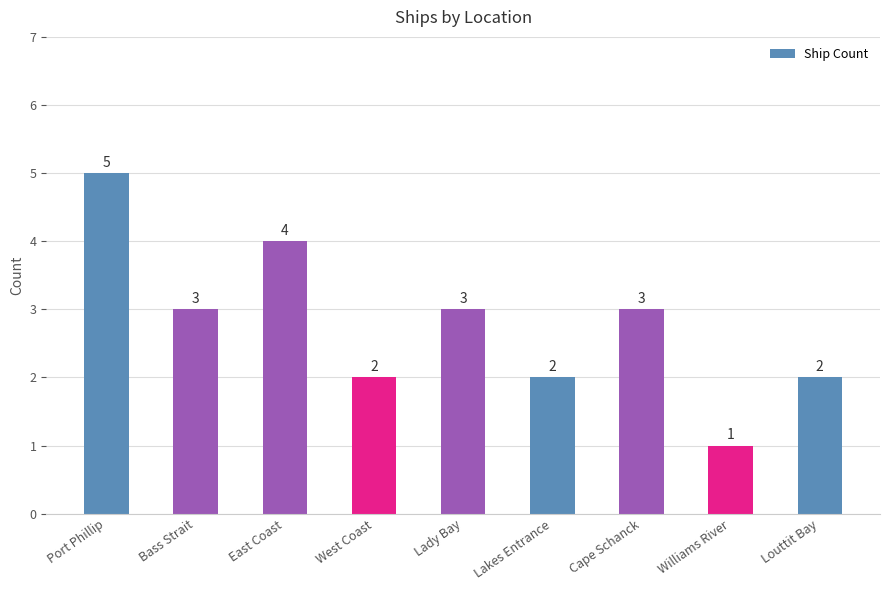

What is the label of the 7th bar from the left?

Cape Schanck